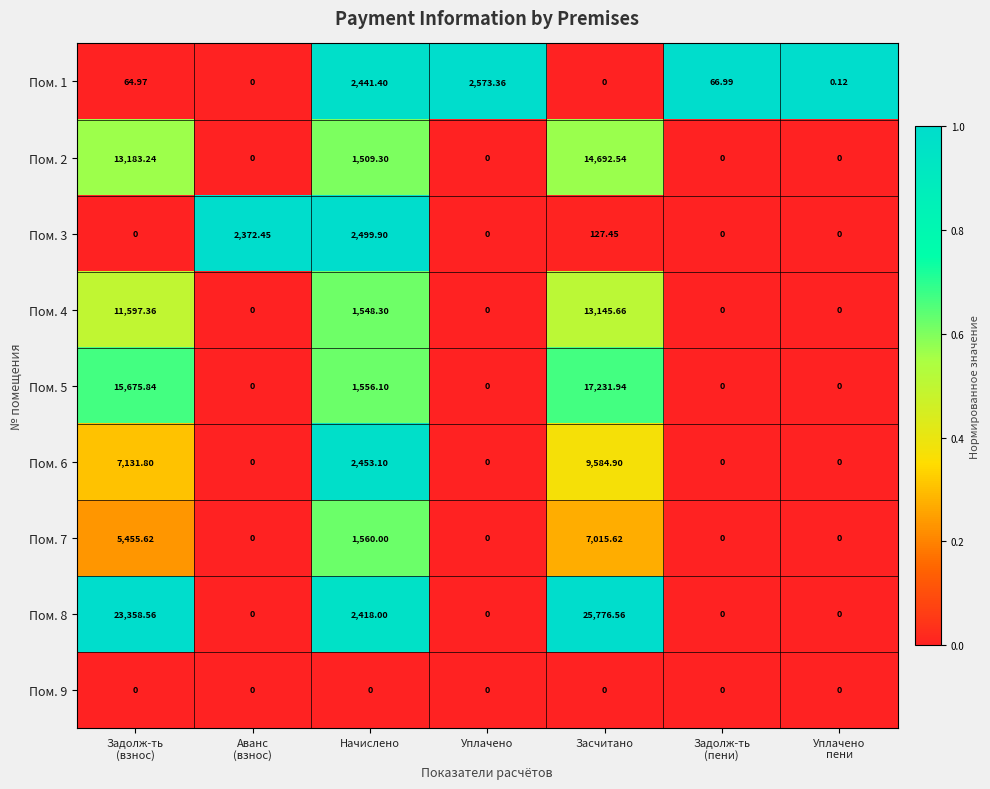

At which category is the sum across all series the highest?

Засчитано